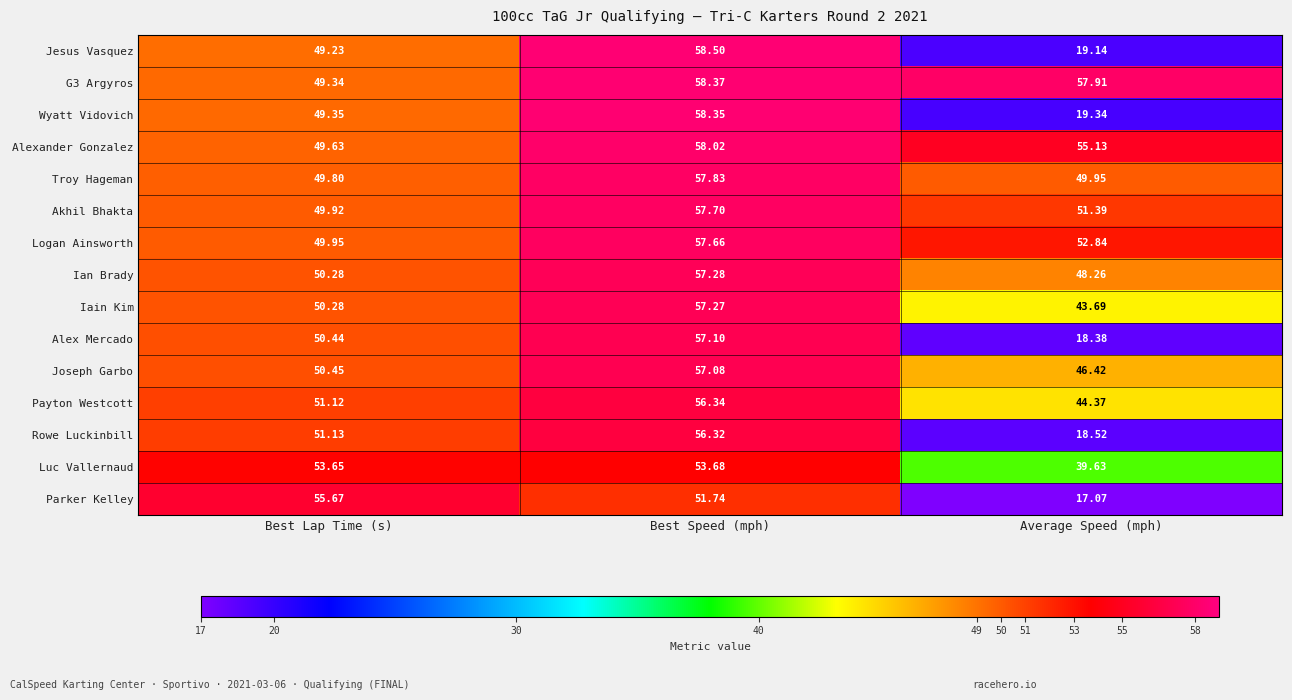

Which category has the lowest value in the Troy Hageman series?

Best Lap Time (s)